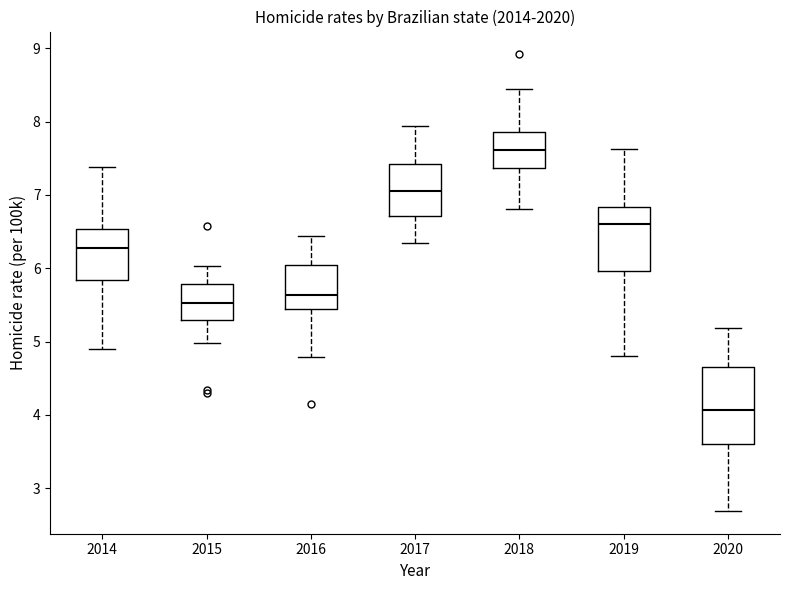

Reading left to right, read every box against the y-axis: the position of its median line, the range the box covers, and the ends of its whiskers. The values are not printed on the chart, so give them approximately, as read against the axis.

2014: median 6.3, box 5.8 to 6.5, whiskers 4.9 to 7.4
2015: median 5.5, box 5.3 to 5.8, whiskers 5.0 to 6.0
2016: median 5.6, box 5.4 to 6.0, whiskers 4.8 to 6.4
2017: median 7.1, box 6.7 to 7.4, whiskers 6.3 to 7.9
2018: median 7.6, box 7.4 to 7.9, whiskers 6.8 to 8.5
2019: median 6.6, box 6.0 to 6.8, whiskers 4.8 to 7.6
2020: median 4.1, box 3.6 to 4.6, whiskers 2.7 to 5.2